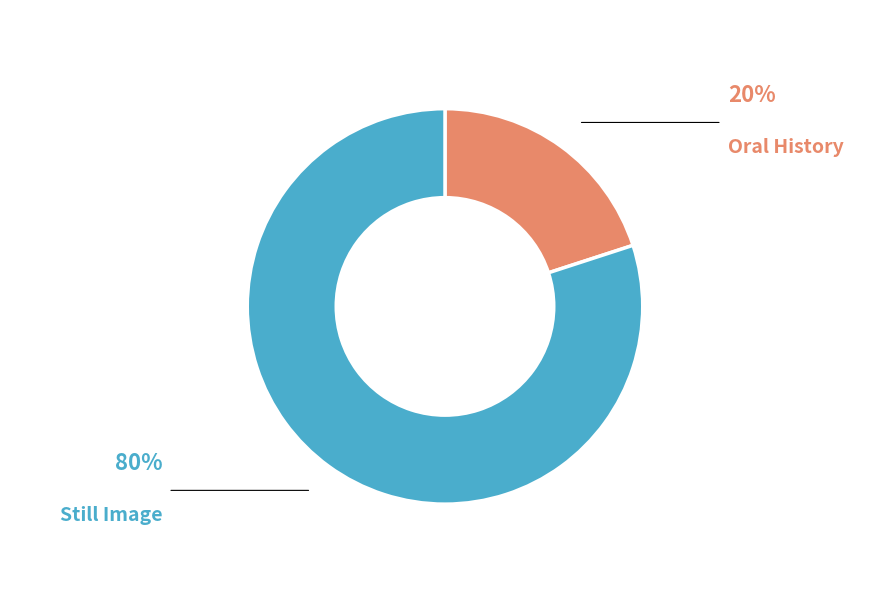

Does any single category account for the majority?

Yes